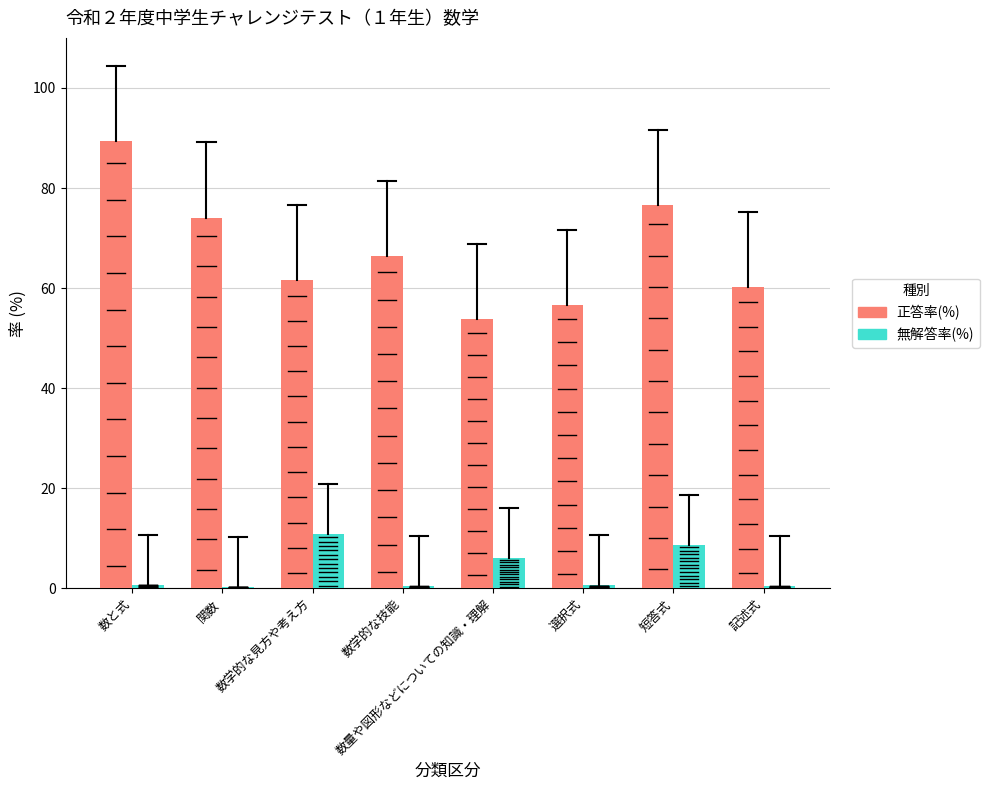

The value of 正答率(%) at 記述式 is 37.5. True or false?

False